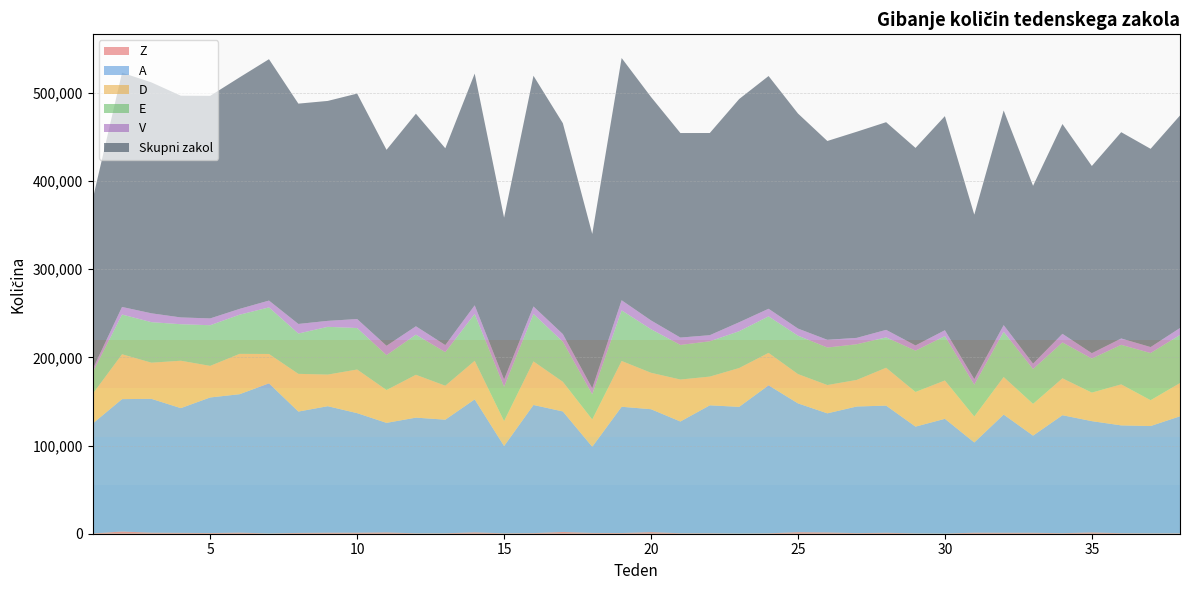

Reading right to left, transcribe all the data shown in this chart.

Z: 38=409	37=439	36=595	35=1459	34=612	33=1058	32=1074	31=1156	30=190	29=396	28=1073	27=676	26=1428	25=1724	24=464	23=242	22=519	21=545	20=1788	19=786	18=899	17=1983	16=689	15=468	14=1538	13=495	12=472	11=1459	10=1155	9=1143	8=911	7=329	6=1237	5=761	4=977	3=1174	2=2496	1=293
A: 38=132822	37=121729	36=122305	35=126257	34=133839	33=110228	32=134096	31=102348	30=130150	29=121103	28=144265	27=143658	26=135140	25=146152	24=167894	23=143684	22=145149	21=126762	20=139467	19=143252	18=97698	17=136740	16=145374	15=98996	14=150854	13=128885	12=131235	11=124304	10=135639	9=143529	8=137671	7=170271	6=157043	5=153828	4=141505	3=151850	2=150200	1=124633
D: 38=37720	37=29315	36=46535	35=32369	34=41863	33=36016	32=42580	31=29480	30=43516	29=39317	28=42952	27=30140	26=32111	25=33237	24=36811	23=44048	22=32588	21=47623	20=41338	19=51951	18=31025	17=33632	16=49441	15=28309	14=43785	13=38519	12=48613	11=37243	10=49508	9=35861	8=42794	7=33327	6=45760	5=35827	4=53771	3=41016	2=50918	1=33641
E: 38=54547	37=53492	36=44855	35=38651	34=40694	33=39543	32=51318	31=36132	30=50332	29=46849	28=34474	27=40474	26=42552	25=43590	24=41419	23=41783	22=40054	21=39241	20=49434	19=57433	18=28507	17=45484	16=53811	15=38979	14=53149	13=38075	12=45529	11=39597	10=47066	9=54190	8=45757	7=52851	6=44446	5=46129	4=41428	3=45990	2=45060	1=24395
V: 38=7889	37=6804	36=7214	35=6082	34=9777	33=6116	32=7591	31=6311	30=6678	29=5955	28=8511	27=7241	26=8780	25=8057	24=8624	23=10166	22=6927	21=8362	20=9952	19=11450	18=6880	17=8636	16=8496	15=8283	14=9796	13=8066	12=9483	11=10631	10=10188	9=6764	8=10850	7=7726	6=6583	5=7720	4=7701	3=10025	2=8589	1=3651
Skupni zakol: 38=241117	37=224902	36=234035	35=212371	34=238014	33=201754	32=243524	31=186565	30=242896	29=224082	28=235609	27=233862	26=225548	25=243979	24=264040	23=253242	22=229375	21=232045	20=253506	19=274804	18=175074	17=239238	16=261729	15=183559	14=262892	13=223238	12=241157	11=222301	10=255765	9=249524	8=249959	7=273834	6=262661	5=252507	4=251547	3=261957	2=265765	1=192510